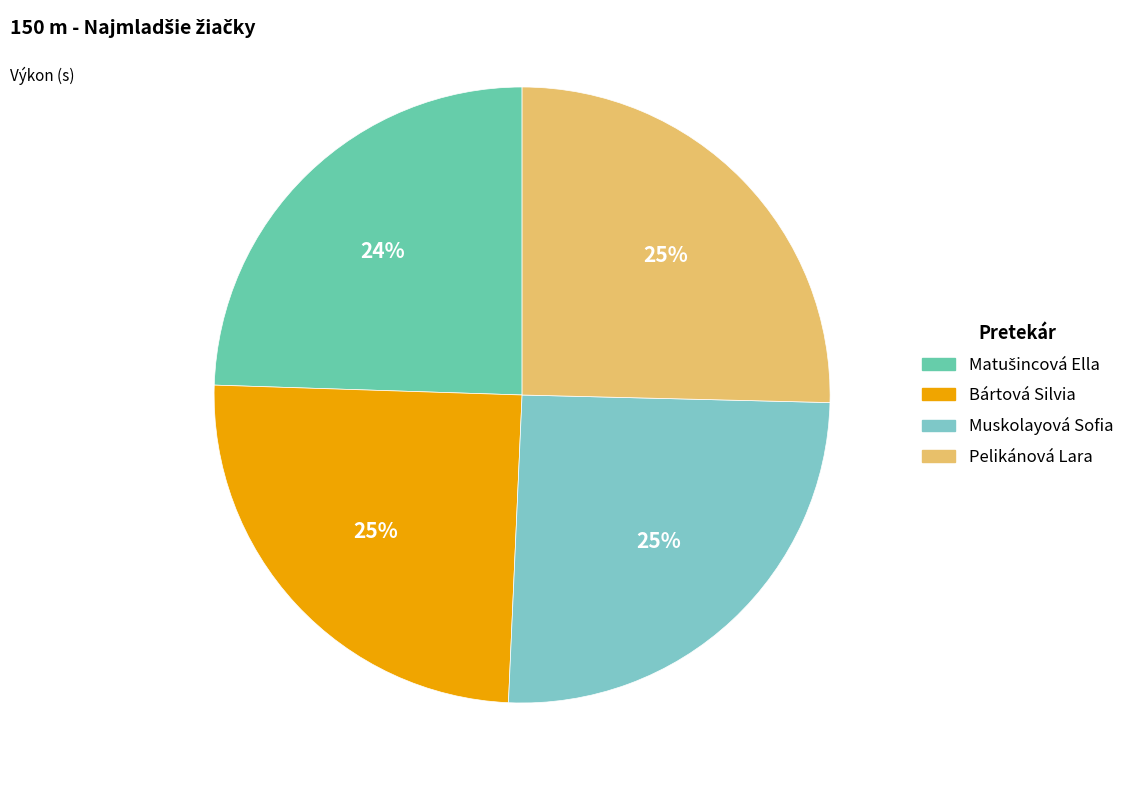

Does any single category account for the majority?

No